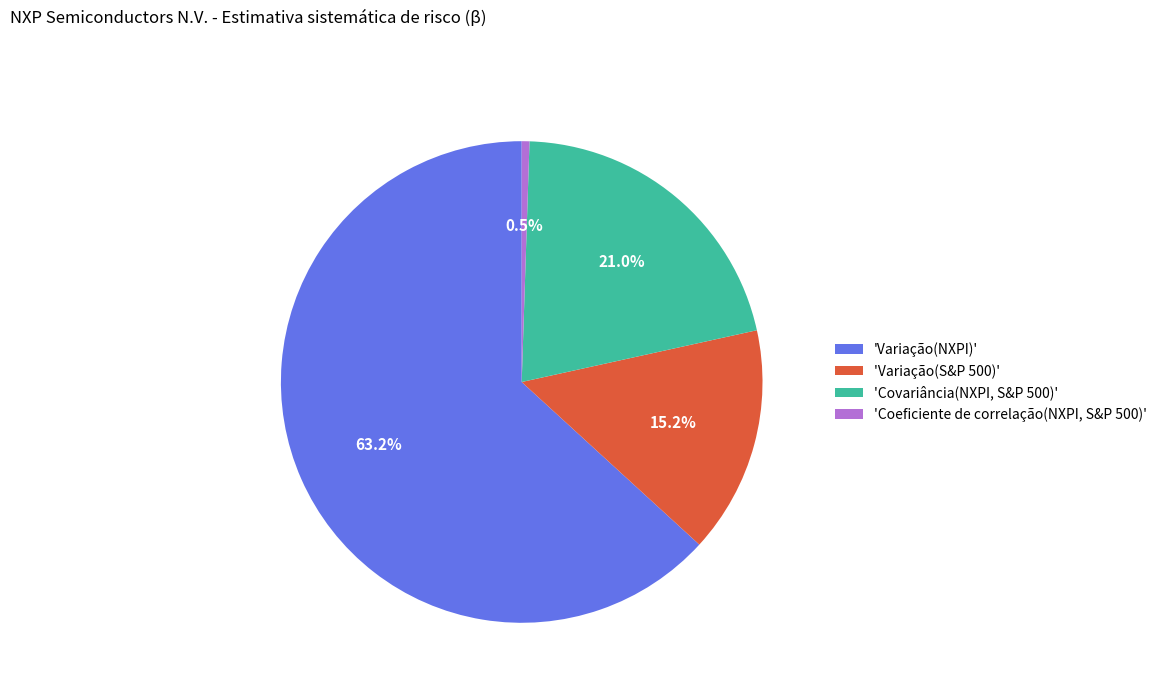

What percentage is NOT represented by 'Variação(S&P 500)'?

84.8%